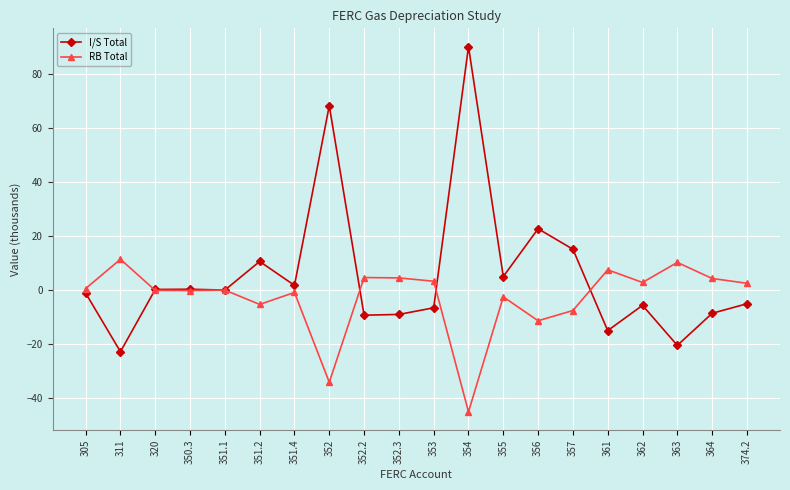

At 354, list the series in order from largest to smallest.

I/S Total, RB Total